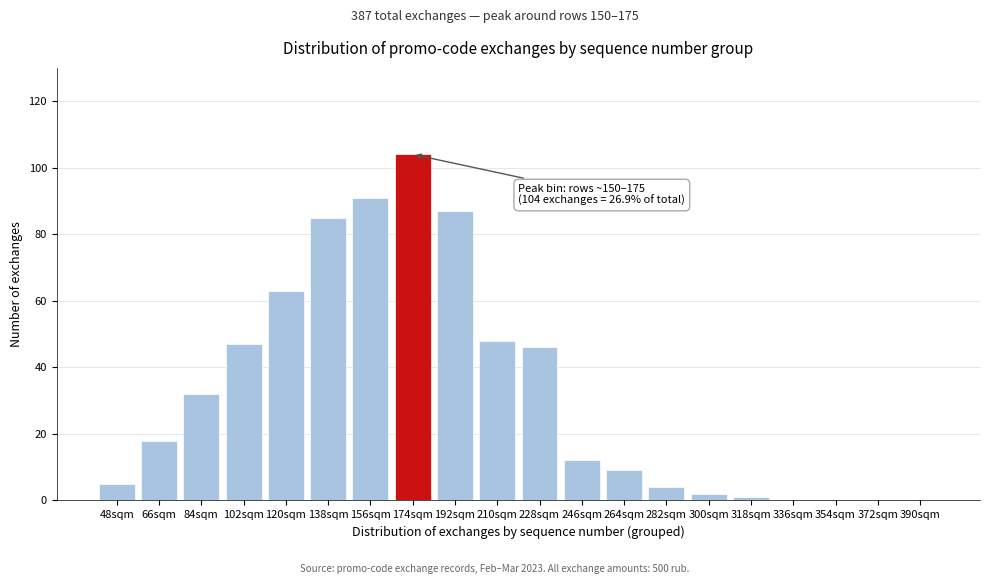

Reading left to right, what are all the values shown in this chart?

48sqm=5	66sqm=18	84sqm=32	102sqm=47	120sqm=63	138sqm=85	156sqm=91	174sqm=104	192sqm=87	210sqm=48	228sqm=46	246sqm=12	264sqm=9	282sqm=4	300sqm=2	318sqm=1	336sqm=0	354sqm=0	372sqm=0	390sqm=0